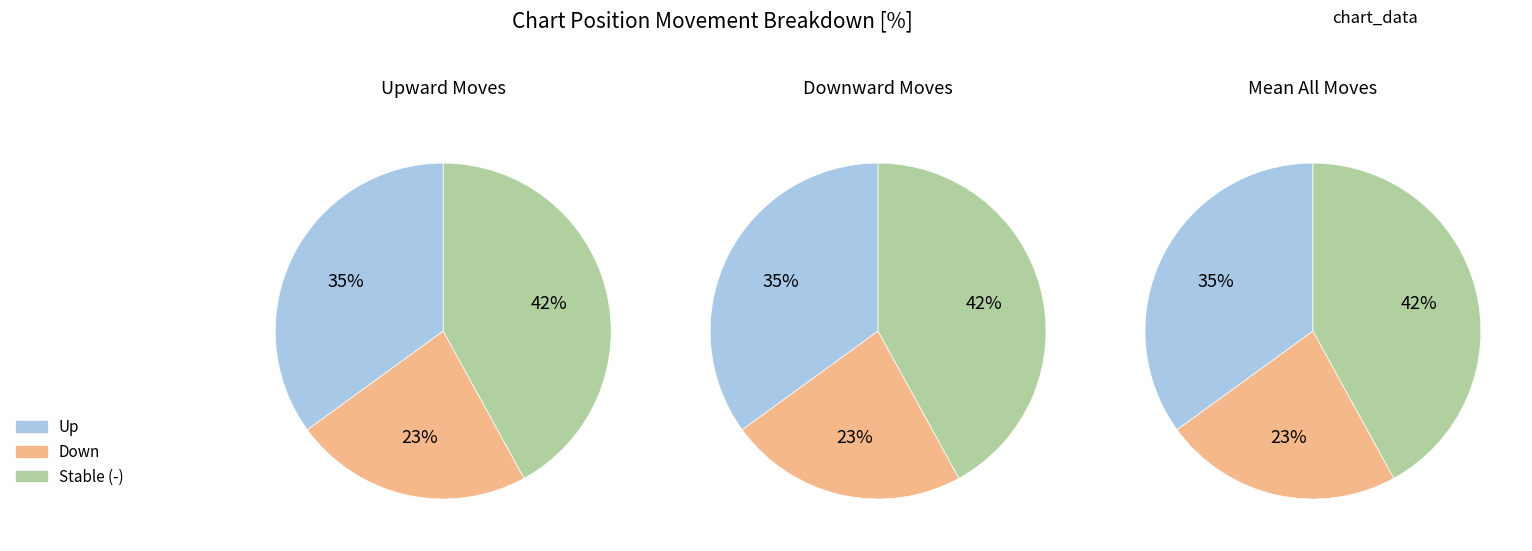

Which slice is the largest?

-